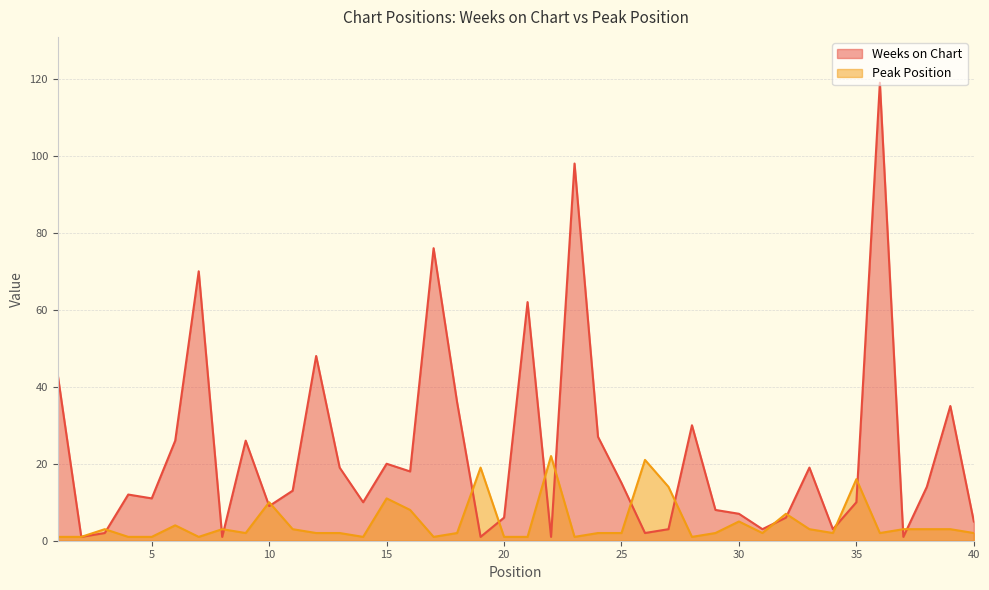

What is the approximate value of Weeks on Chart at 1, to the nearest 5?

45